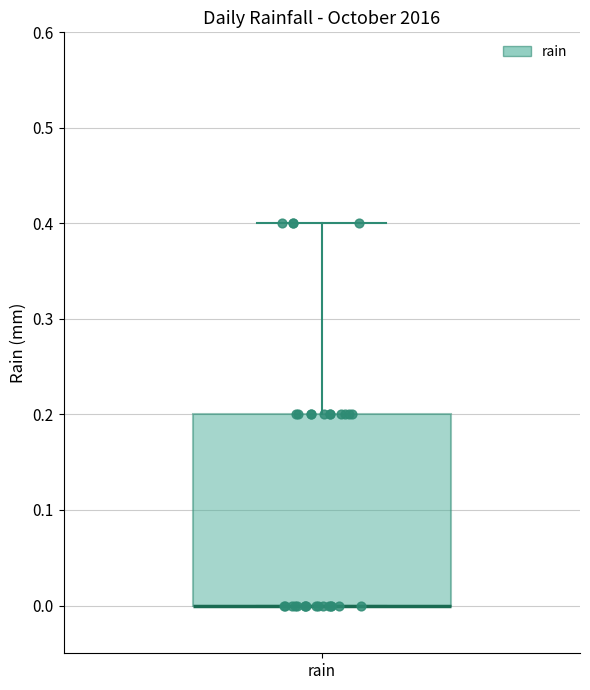

Transcribe this box plot: give where the median line is, the range the box spans, and where the two whiskers end, as read against the y-axis. The values are not printed on the chart, so give them approximately, as read against the axis.

median 0.0 (drawn on the box's lower edge), box 0.0 to 0.2, whiskers 0.0 to 0.4